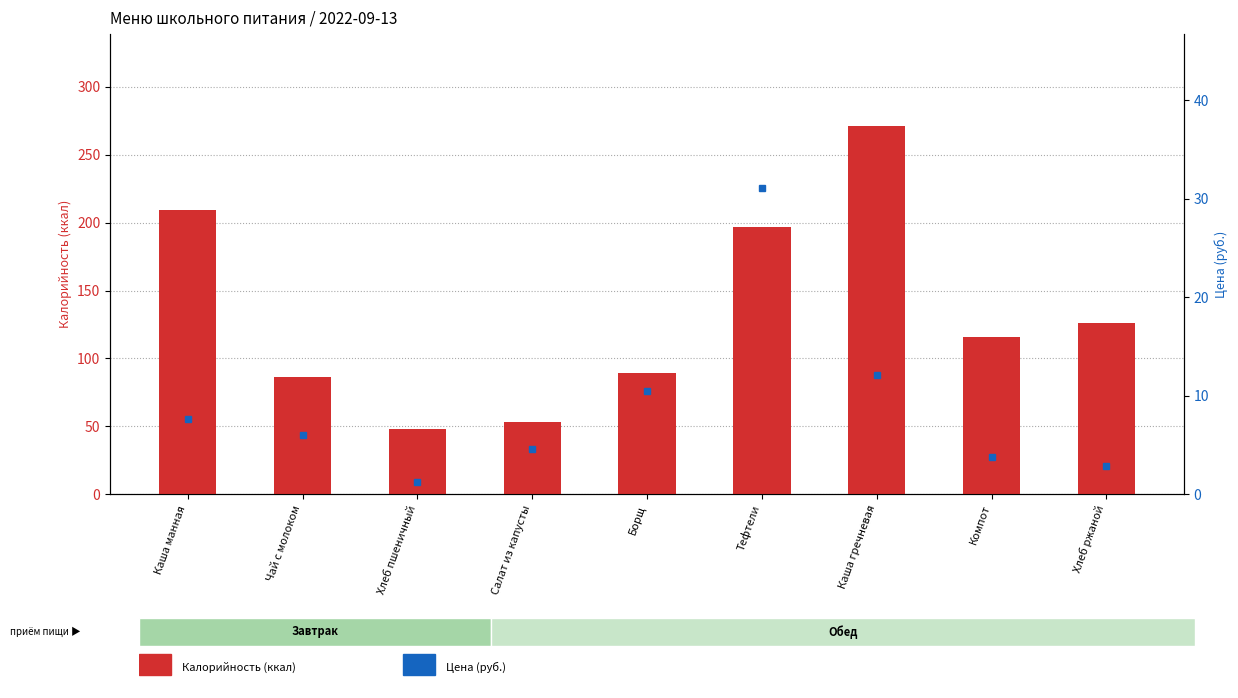

Reading left to right, extract all data points from this chart.

Калорийность: Каша манная=209.0	Чай с молоком=86.0	Хлеб пшеничный=48.0	Салат из капусты=53.0	Борщ=89.0	Тефтели=197.0	Каша гречневая=271.0	Компот=116.0	Хлеб ржаной=126.0
Цена: Каша манная=7.7	Чай с молоком=6.0	Хлеб пшеничный=1.2	Салат из капусты=4.6	Борщ=10.5	Тефтели=31.1	Каша гречневая=12.1	Компот=3.8	Хлеб ржаной=2.9